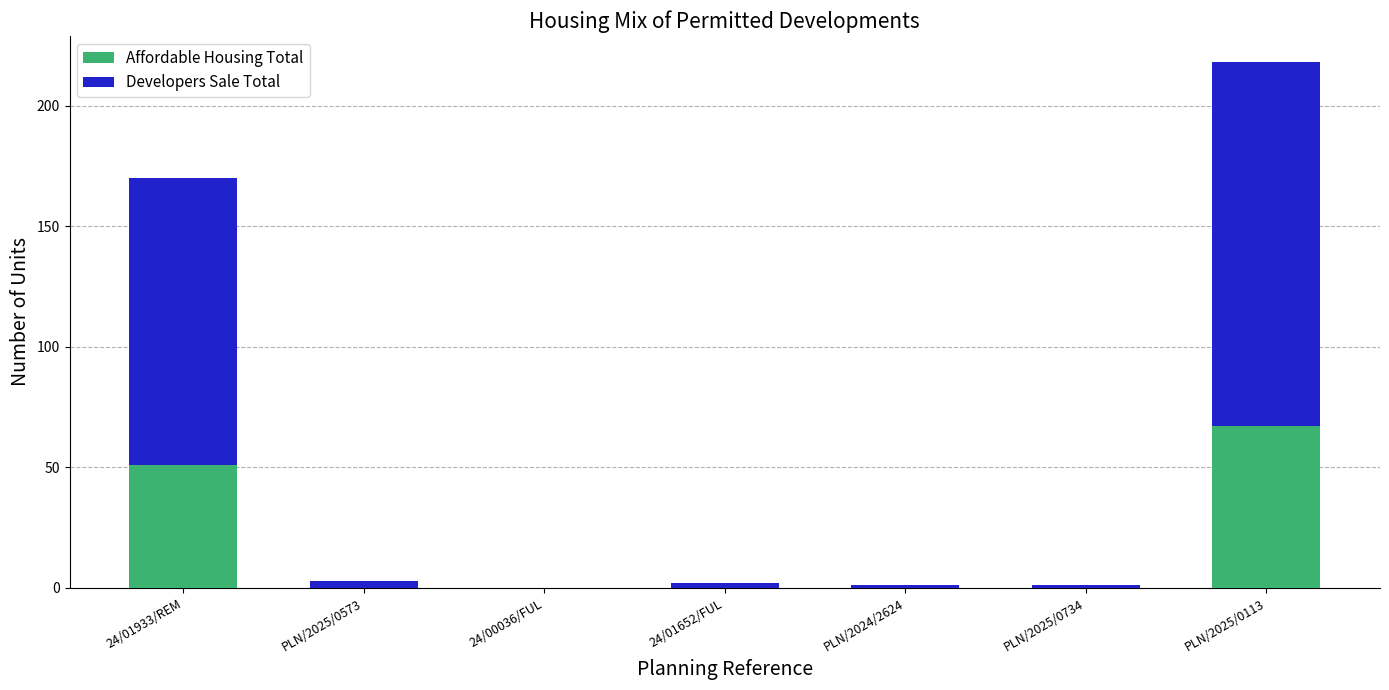

Reading left to right, list the values for the Affordable Housing Total series.

24/01933/REM=51	PLN/2025/0573=0	24/00036/FUL=0	24/01652/FUL=0	PLN/2024/2624=0	PLN/2025/0734=0	PLN/2025/0113=67